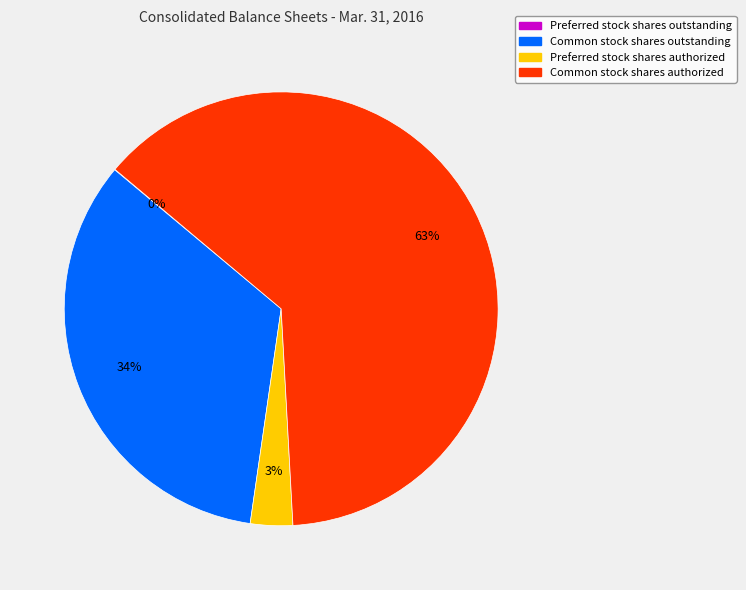

What is the largest slice in the pie chart?

Common stock shares authorized